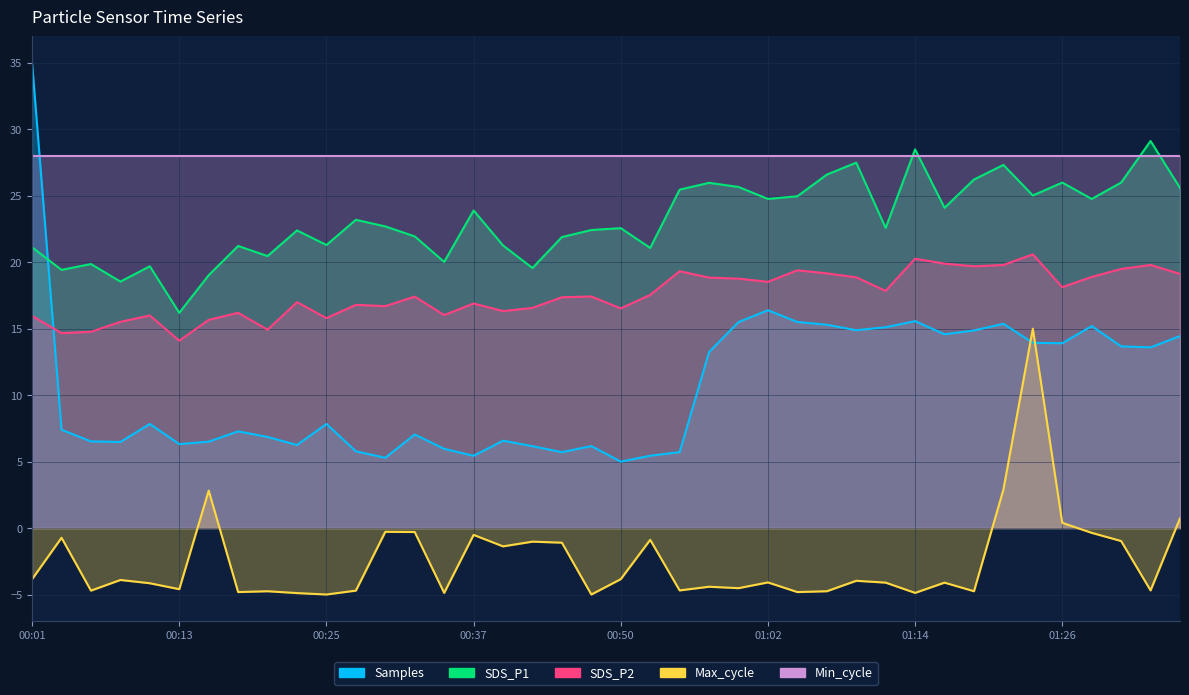

What is the label of the 36th point from the right?

00:11